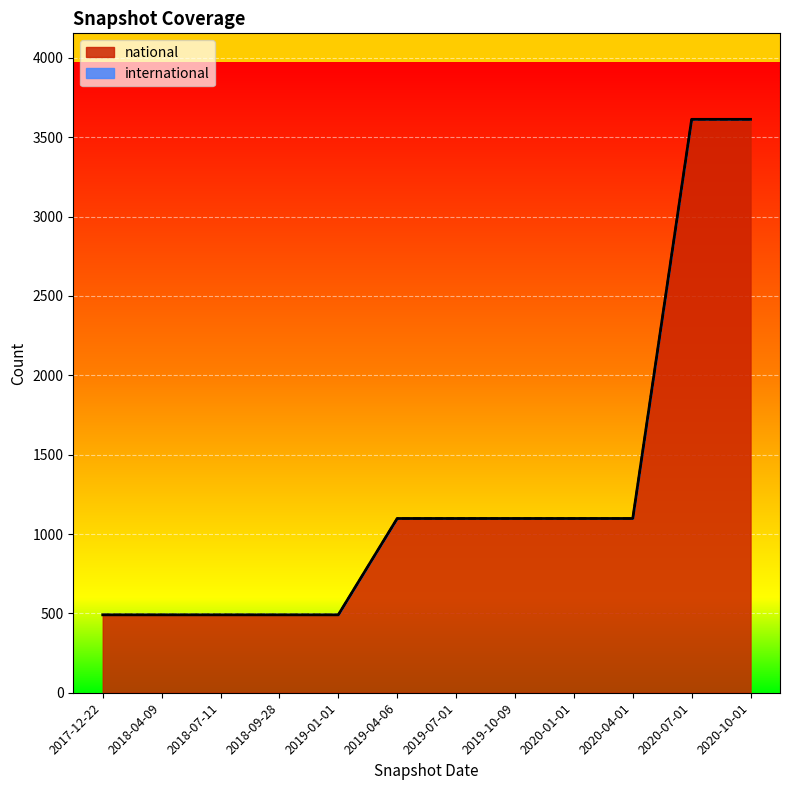

What is the difference between the values at 2020-01-01 and 2017-12-22?

607